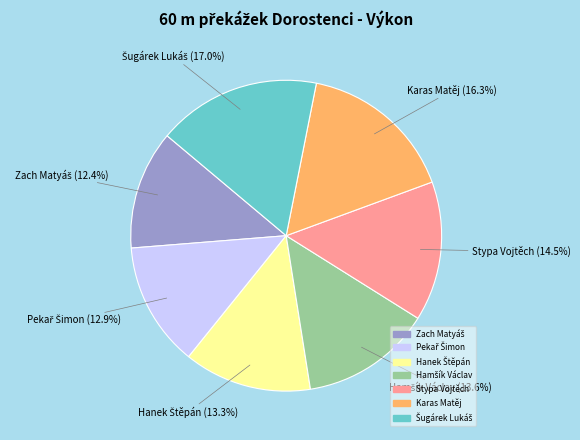

Does any single category account for the majority?

No